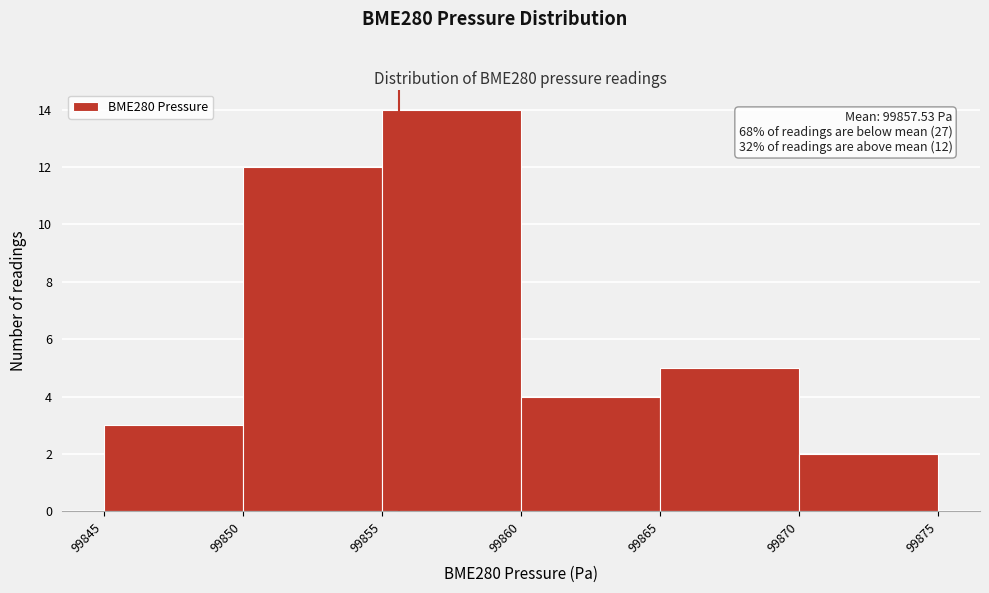

Which range on the x-axis has the tallest bar?

99855 to 99860